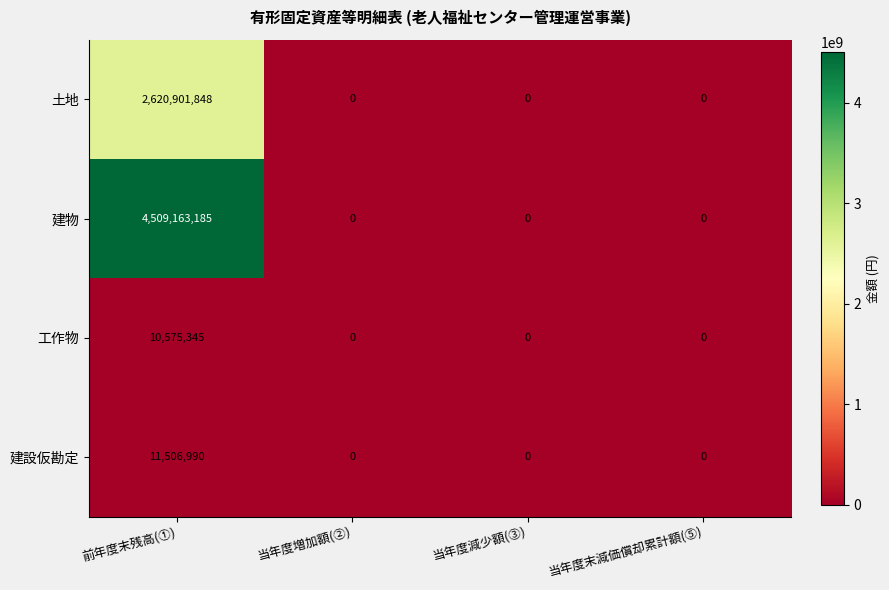

Reading left to right, transcribe all the data shown in this chart.

土地: 2620901848	0	0	0
建物: 4509163185	0	0	0
工作物: 10575345	0	0	0
建設仮勘定: 11506990	0	0	0